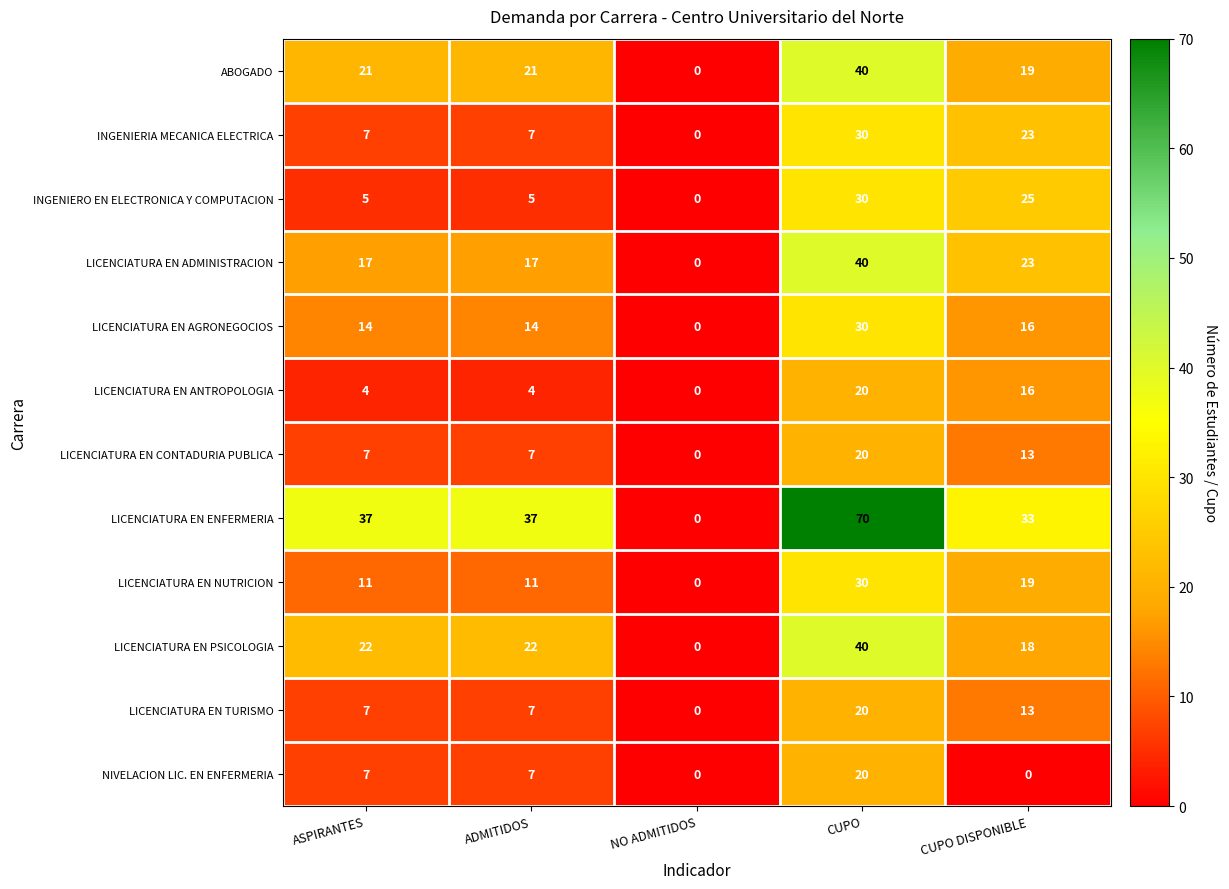

What is the difference between the LICENCIATURA EN ADMINISTRACION values at ADMITIDOS and CUPO?

23